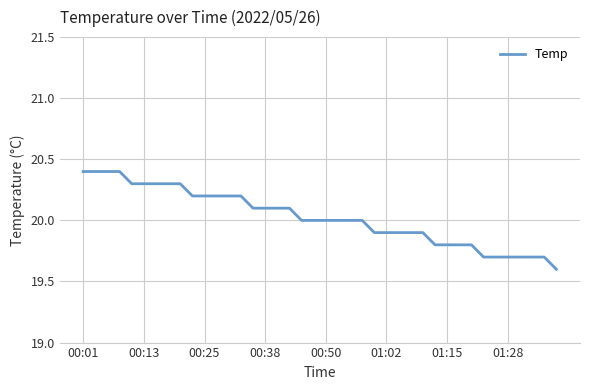

What is the maximum value shown in the chart?

20.4